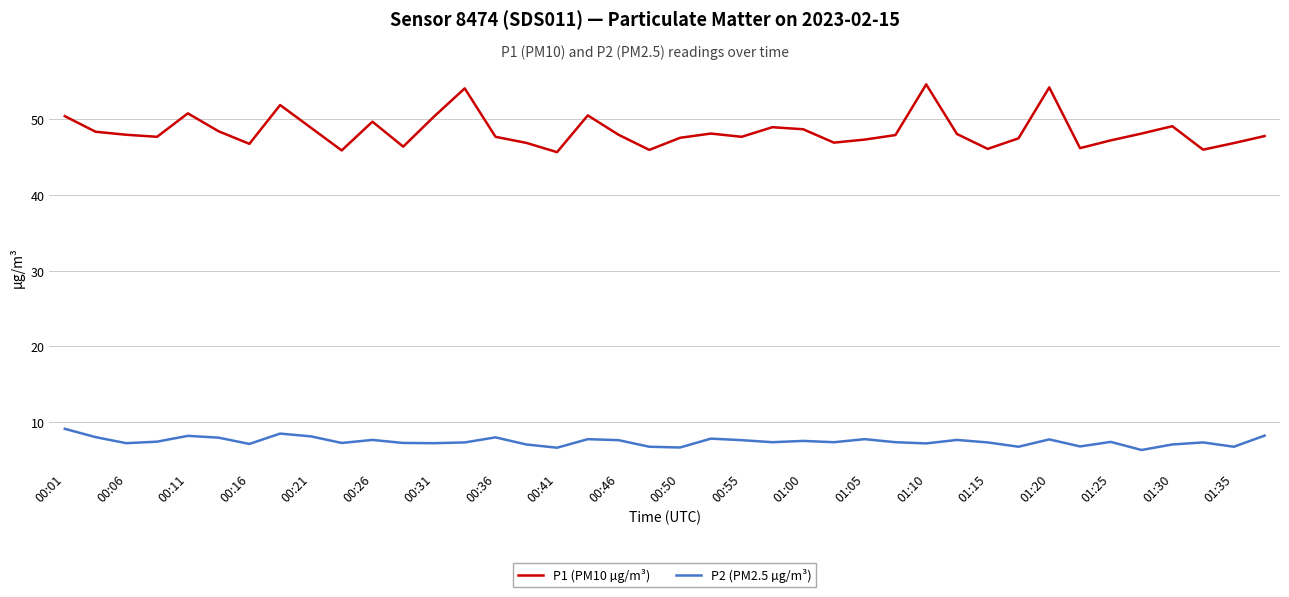

At how many categories does at least one series exceed 12?

40